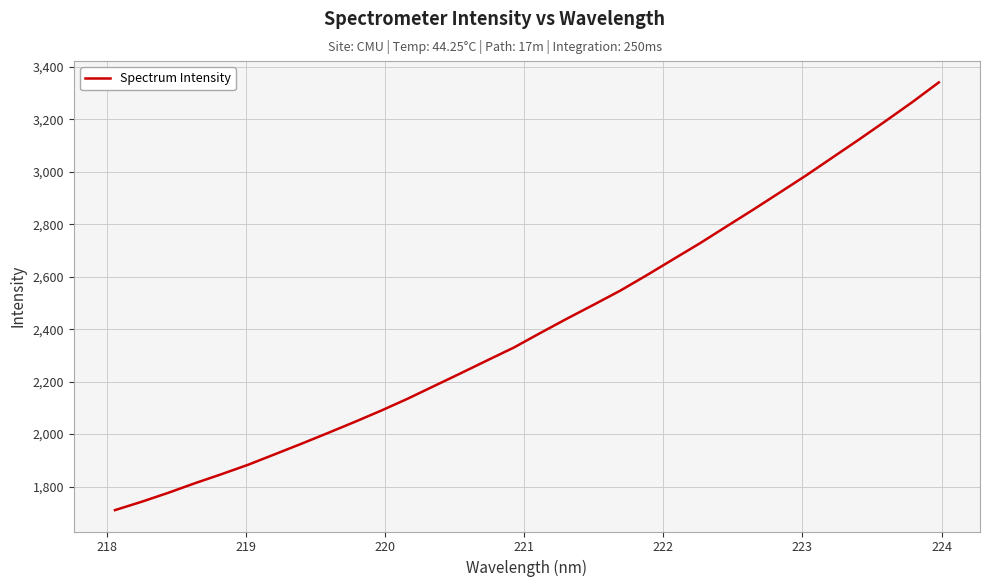

What is the smallest value displayed?

1710.4